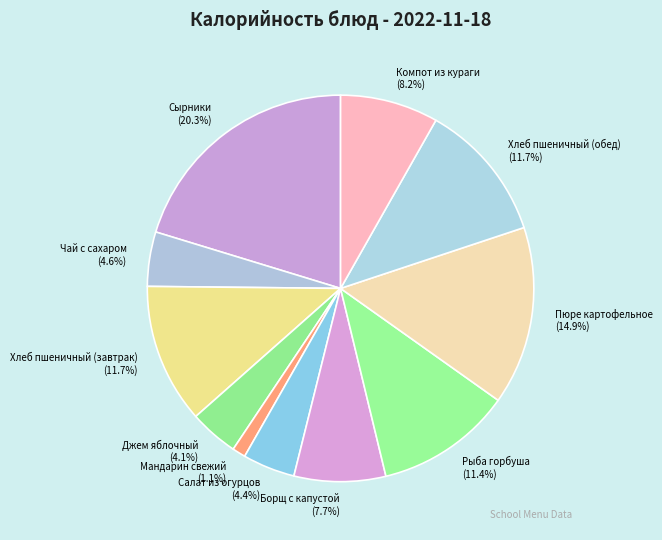

To the nearest percent, what is the difference between the largest and smallest slice percentages?

19%